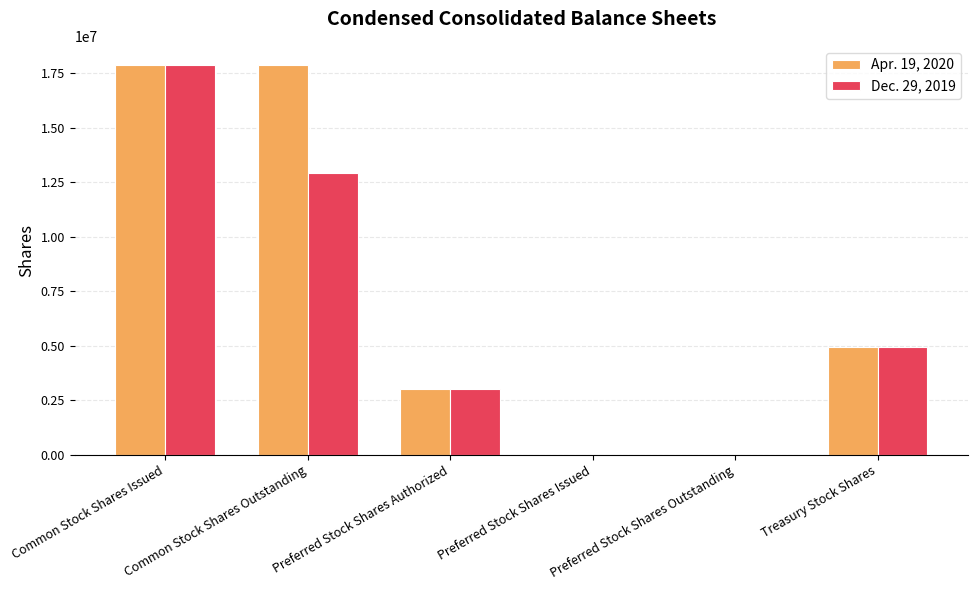

How many distinct data groups are displayed?

2